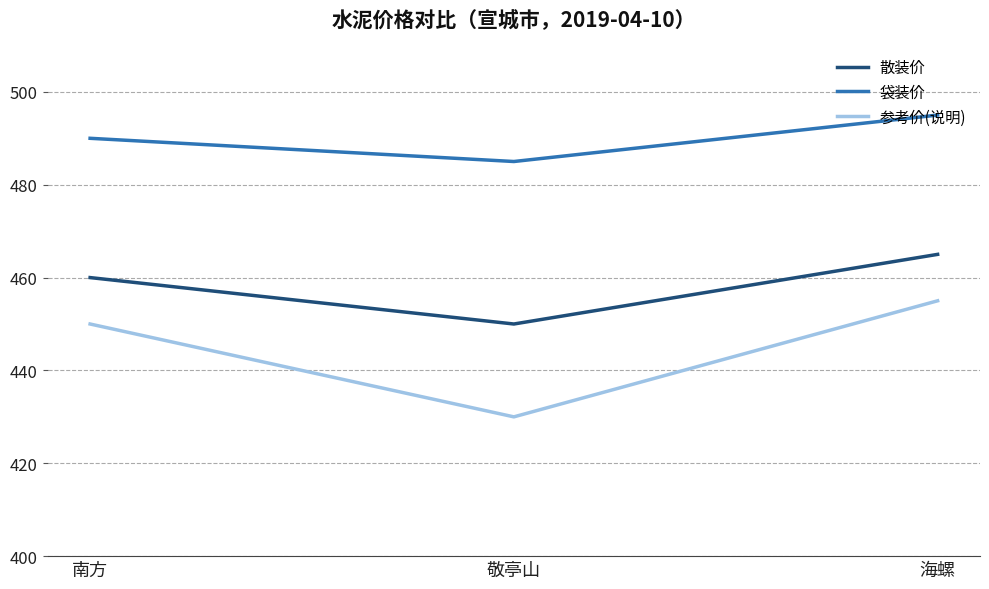

Which series has the largest range (max minus min)?

参考价(说明)